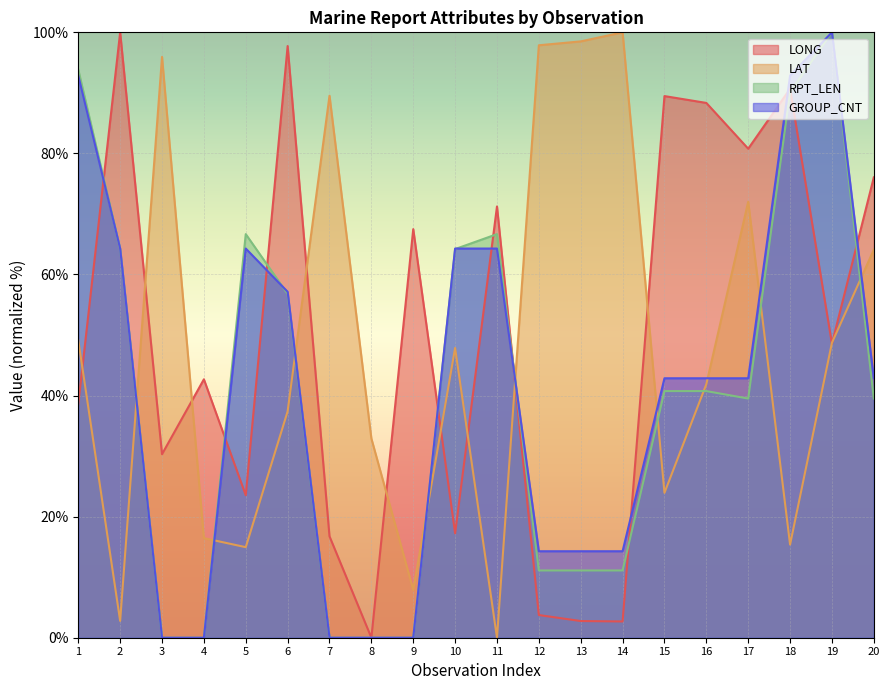

Which category has the lowest value in the LAT series?

11